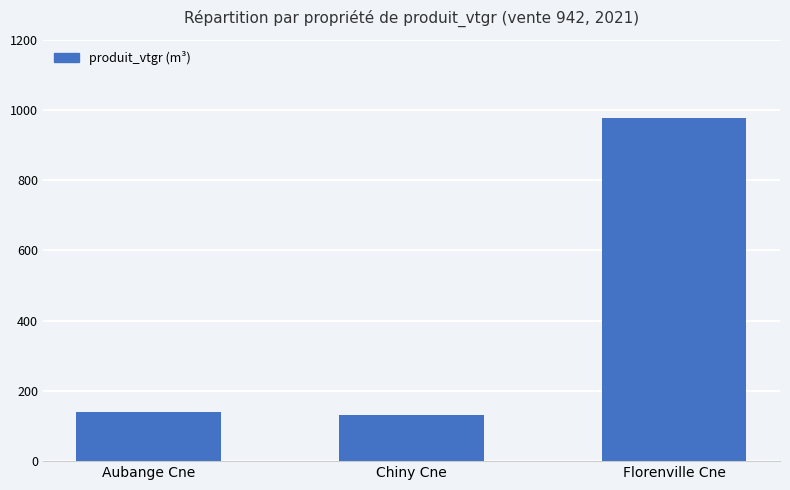

List the labels in order of value, smallest first.

Chiny Cne, Aubange Cne, Florenville Cne